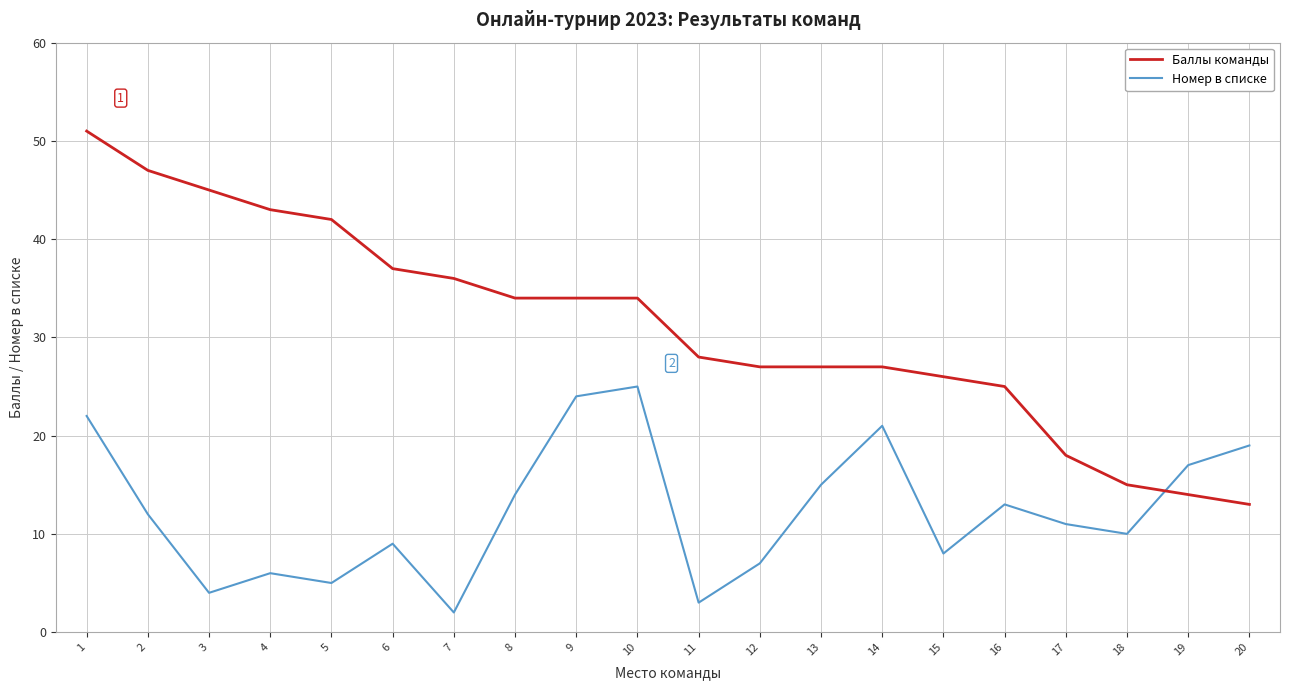

Reading left to right, extract all data points from this chart.

Баллы команды: 51	47	45	43	42	37	36	34	34	34	28	27	27	27	26	25	18	15	14	13
Номер в списке: 22	12	4	6	5	9	2	14	24	25	3	7	15	21	8	13	11	10	17	19